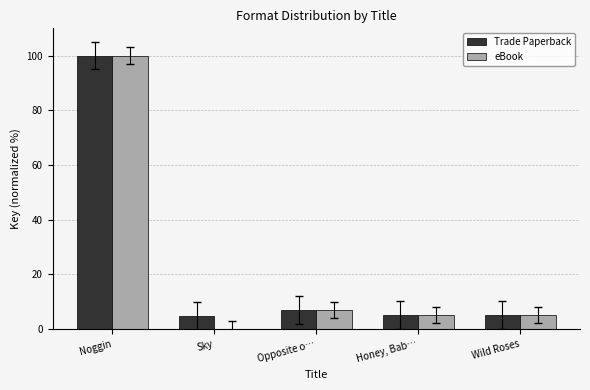

What is the total value across all series at Noggin?

200.0